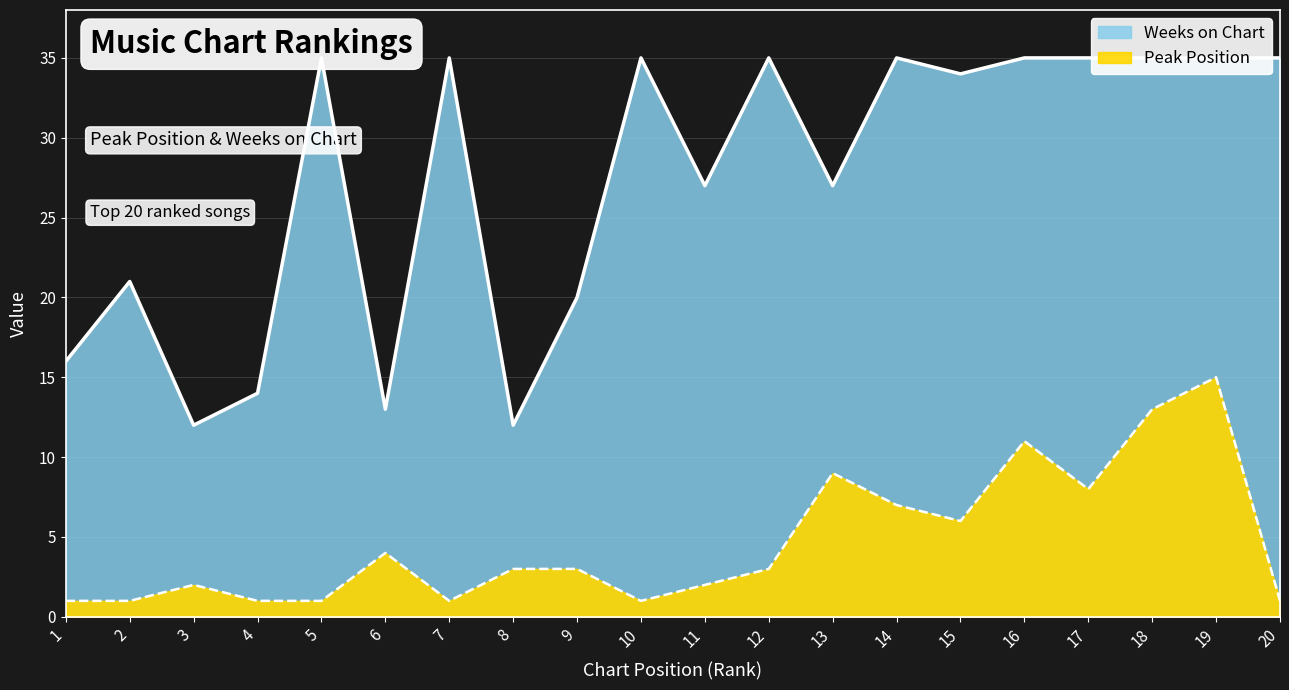

True or false: Weeks on Chart and Peak Position intersect in this chart.

False